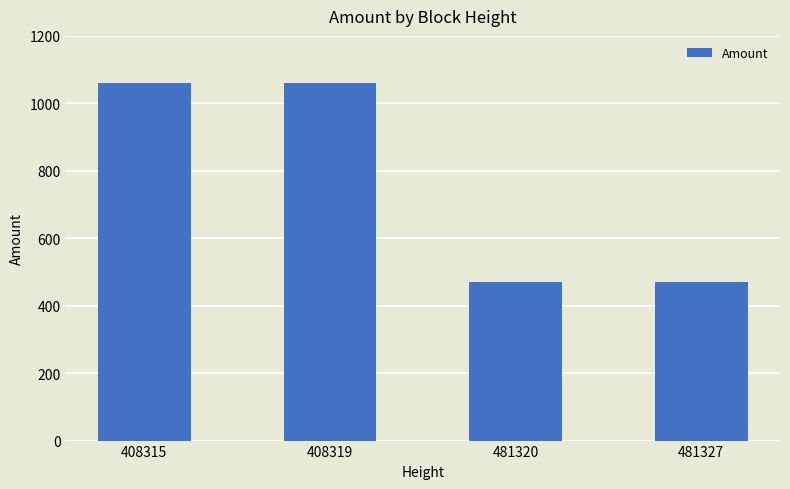

Are the bars grouped side by side (vs. stacked)?

No